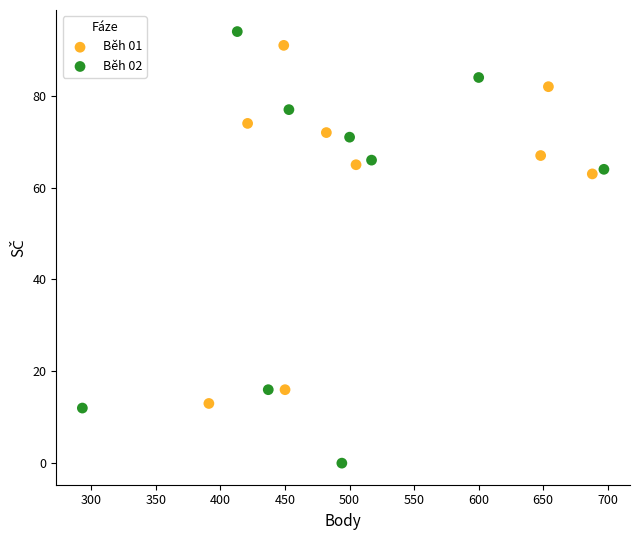

Which series reaches the minimum Y coordinate?

Běh 02